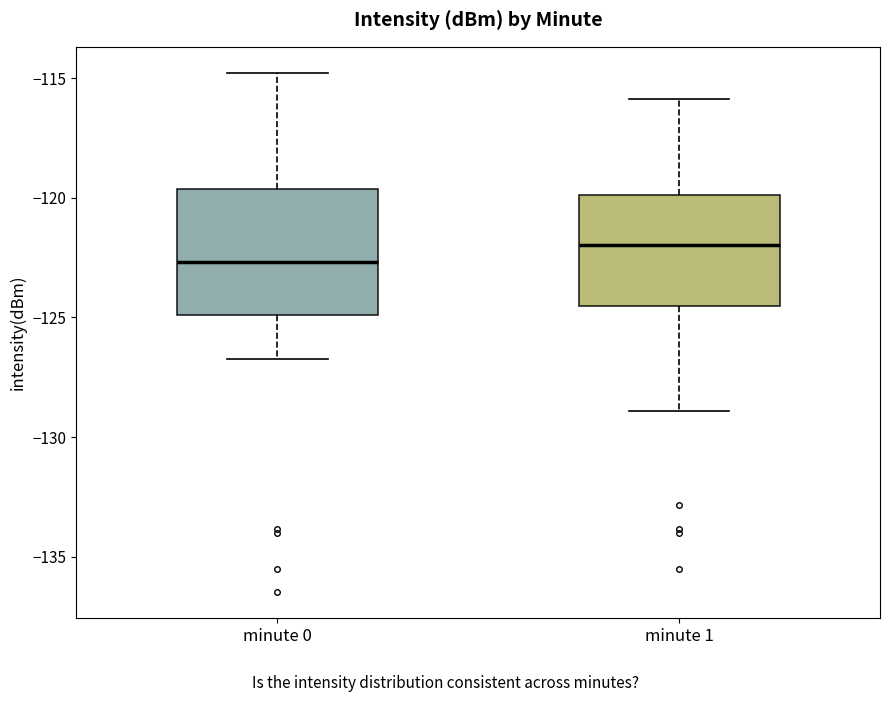

Where does the lower whisker of the box for minute 1 end on the y-axis? The values are not printed on the chart, so give them approximately, as read against the axis.

-129.0